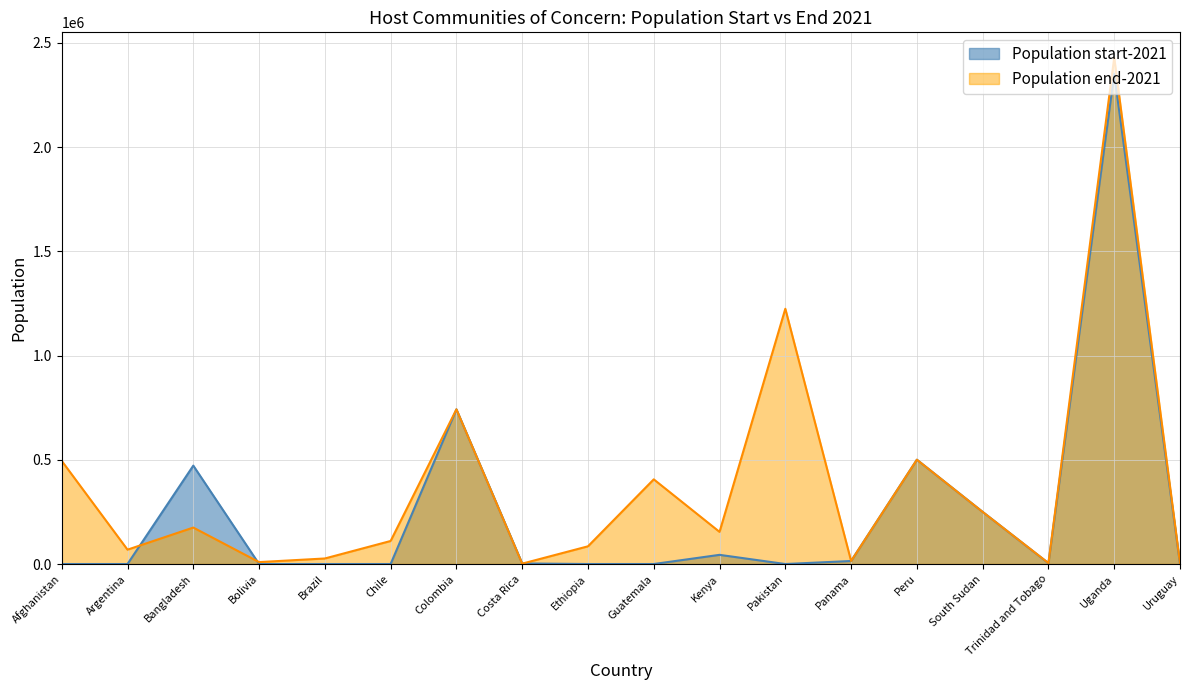

How many times do Population start-2021 and Population end-2021 cross each other?

3